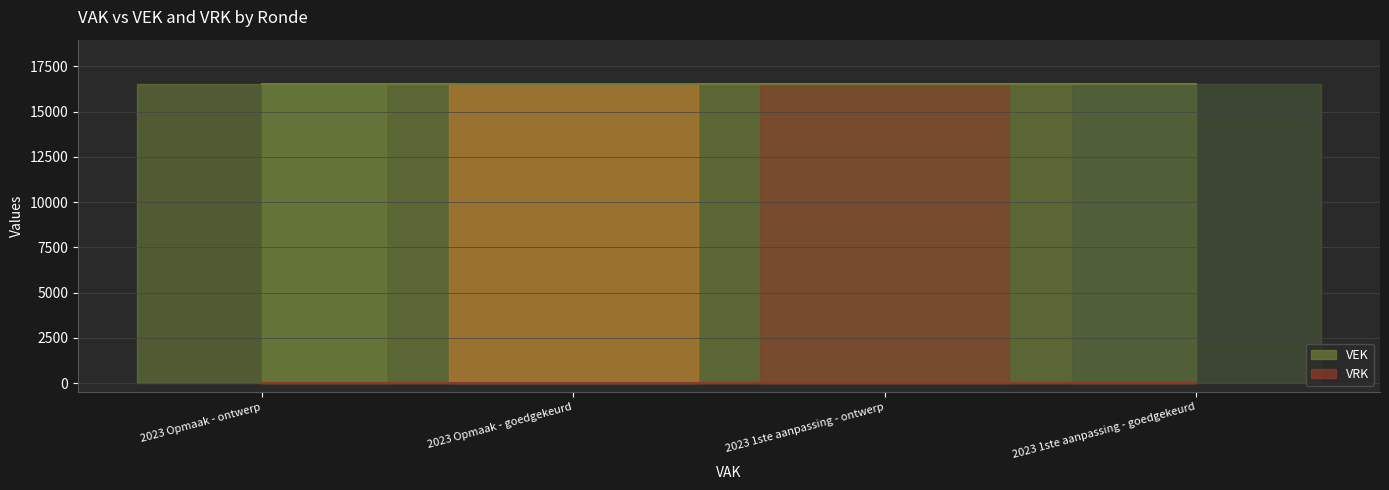

Reading left to right, extract all data points from this chart.

VEK: 16500	16500	16500	16500
VRK: 0	0	0	0